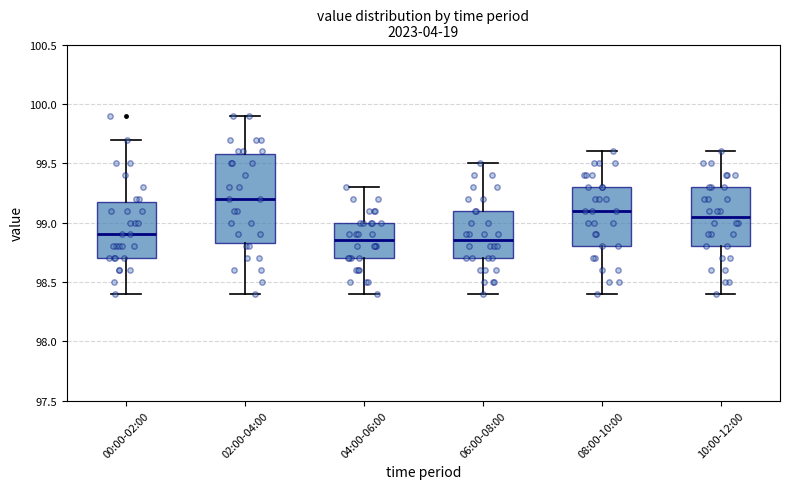

Reading left to right, read every box against the y-axis: the position of its median line, the range the box covers, and the ends of its whiskers. The values are not printed on the chart, so give them approximately, as read against the axis.

00:00-02:00: median 98.90, box 98.70 to 99.20, whiskers 98.40 to 99.70
02:00-04:00: median 99.20, box 98.85 to 99.60, whiskers 98.40 to 99.90
04:00-06:00: median 98.85, box 98.70 to 99.00, whiskers 98.40 to 99.30
06:00-08:00: median 98.85, box 98.70 to 99.10, whiskers 98.40 to 99.50
08:00-10:00: median 99.10, box 98.80 to 99.30, whiskers 98.40 to 99.60
10:00-12:00: median 99.05, box 98.80 to 99.30, whiskers 98.40 to 99.60